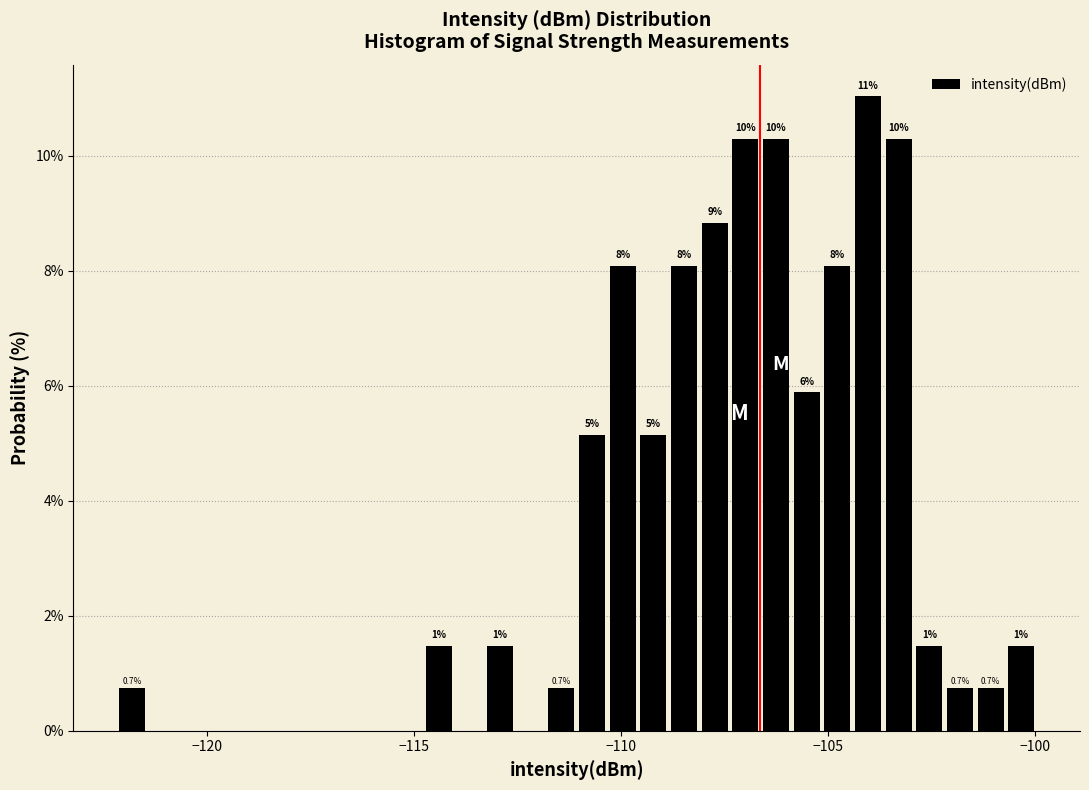

Around what value on the x-axis is the tallest bar? Give the approximate position of its centre, as read against the axis.

-104.0